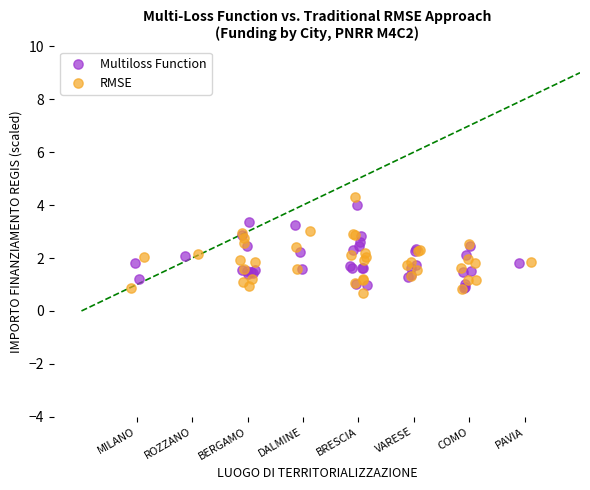

Which series has the largest Y range (max minus min)?

RMSE